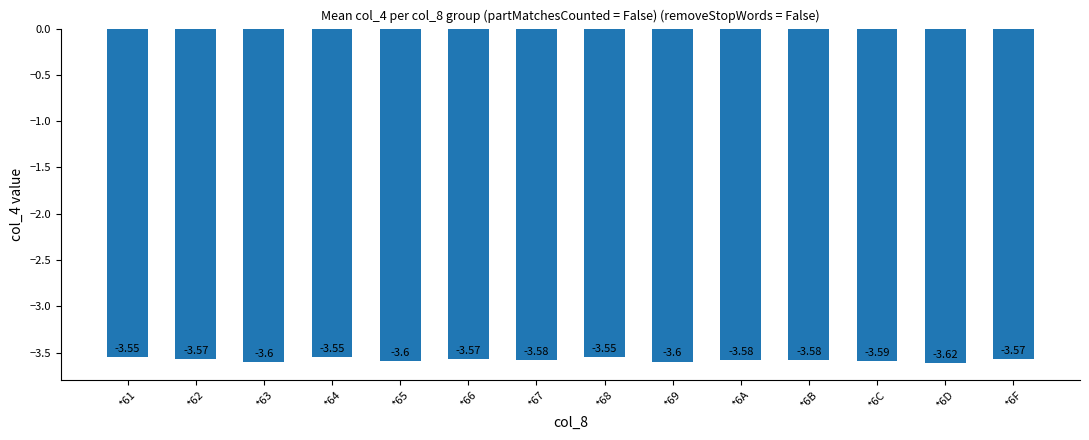

Which has a higher value, *65 or *6B?

*6B